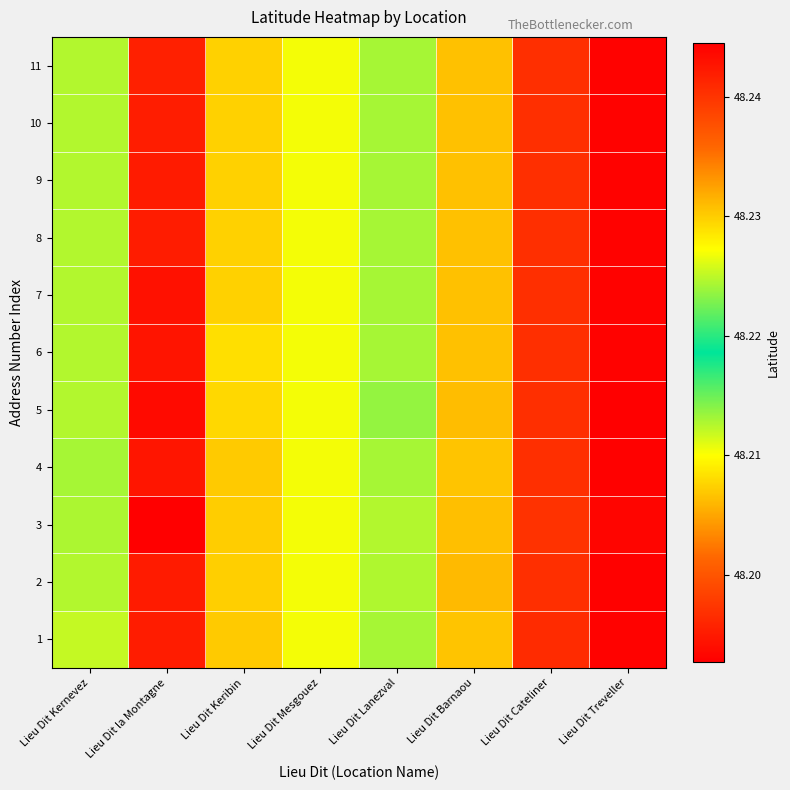

Reading left to right, transcribe all the data shown in this chart.

1: Lieu Dit Kernevez=48.2	Lieu Dit la Montagne=48.2	Lieu Dit Keribin=48.2	Lieu Dit Mesgouez=48.2	Lieu Dit Lanezval=48.2	Lieu Dit Barnaou=48.2	Lieu Dit Cateliner=48.2	Lieu Dit Treveller=48.2
2: Lieu Dit Kernevez=48.2	Lieu Dit la Montagne=48.2	Lieu Dit Keribin=48.2	Lieu Dit Mesgouez=48.2	Lieu Dit Lanezval=48.2	Lieu Dit Barnaou=48.2	Lieu Dit Cateliner=48.2	Lieu Dit Treveller=48.2
3: Lieu Dit Kernevez=48.2	Lieu Dit la Montagne=48.2	Lieu Dit Keribin=48.2	Lieu Dit Mesgouez=48.2	Lieu Dit Lanezval=48.2	Lieu Dit Barnaou=48.2	Lieu Dit Cateliner=48.2	Lieu Dit Treveller=48.2
4: Lieu Dit Kernevez=48.2	Lieu Dit la Montagne=48.2	Lieu Dit Keribin=48.2	Lieu Dit Mesgouez=48.2	Lieu Dit Lanezval=48.2	Lieu Dit Barnaou=48.2	Lieu Dit Cateliner=48.2	Lieu Dit Treveller=48.2
5: Lieu Dit Kernevez=48.2	Lieu Dit la Montagne=48.2	Lieu Dit Keribin=48.2	Lieu Dit Mesgouez=48.2	Lieu Dit Lanezval=48.2	Lieu Dit Barnaou=48.2	Lieu Dit Cateliner=48.2	Lieu Dit Treveller=48.2
6: Lieu Dit Kernevez=48.2	Lieu Dit la Montagne=48.2	Lieu Dit Keribin=48.2	Lieu Dit Mesgouez=48.2	Lieu Dit Lanezval=48.2	Lieu Dit Barnaou=48.2	Lieu Dit Cateliner=48.2	Lieu Dit Treveller=48.2
7: Lieu Dit Kernevez=48.2	Lieu Dit la Montagne=48.2	Lieu Dit Keribin=48.2	Lieu Dit Mesgouez=48.2	Lieu Dit Lanezval=48.2	Lieu Dit Barnaou=48.2	Lieu Dit Cateliner=48.2	Lieu Dit Treveller=48.2
8: Lieu Dit Kernevez=48.2	Lieu Dit la Montagne=48.2	Lieu Dit Keribin=48.2	Lieu Dit Mesgouez=48.2	Lieu Dit Lanezval=48.2	Lieu Dit Barnaou=48.2	Lieu Dit Cateliner=48.2	Lieu Dit Treveller=48.2
9: Lieu Dit Kernevez=48.2	Lieu Dit la Montagne=48.2	Lieu Dit Keribin=48.2	Lieu Dit Mesgouez=48.2	Lieu Dit Lanezval=48.2	Lieu Dit Barnaou=48.2	Lieu Dit Cateliner=48.2	Lieu Dit Treveller=48.2
10: Lieu Dit Kernevez=48.2	Lieu Dit la Montagne=48.2	Lieu Dit Keribin=48.2	Lieu Dit Mesgouez=48.2	Lieu Dit Lanezval=48.2	Lieu Dit Barnaou=48.2	Lieu Dit Cateliner=48.2	Lieu Dit Treveller=48.2
11: Lieu Dit Kernevez=48.2	Lieu Dit la Montagne=48.2	Lieu Dit Keribin=48.2	Lieu Dit Mesgouez=48.2	Lieu Dit Lanezval=48.2	Lieu Dit Barnaou=48.2	Lieu Dit Cateliner=48.2	Lieu Dit Treveller=48.2